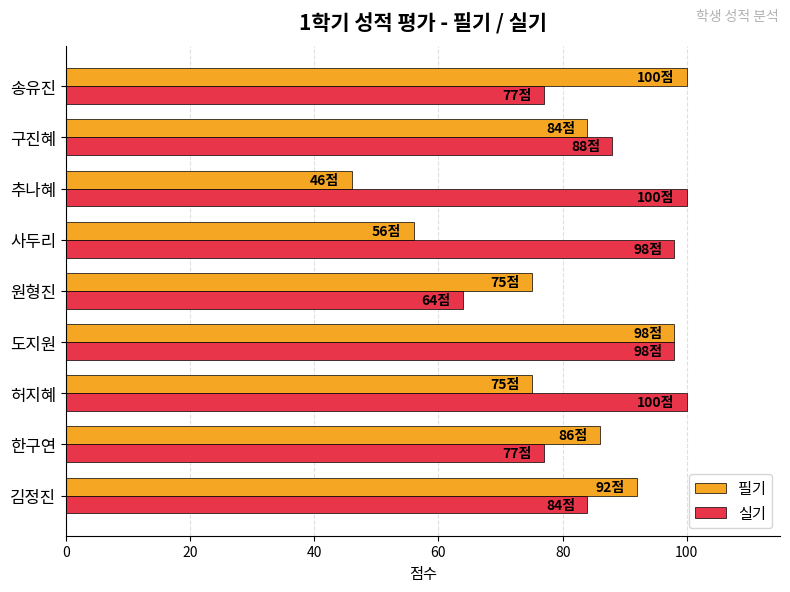

What value does the 필기 series have at 사두리, to the nearest 10?

60